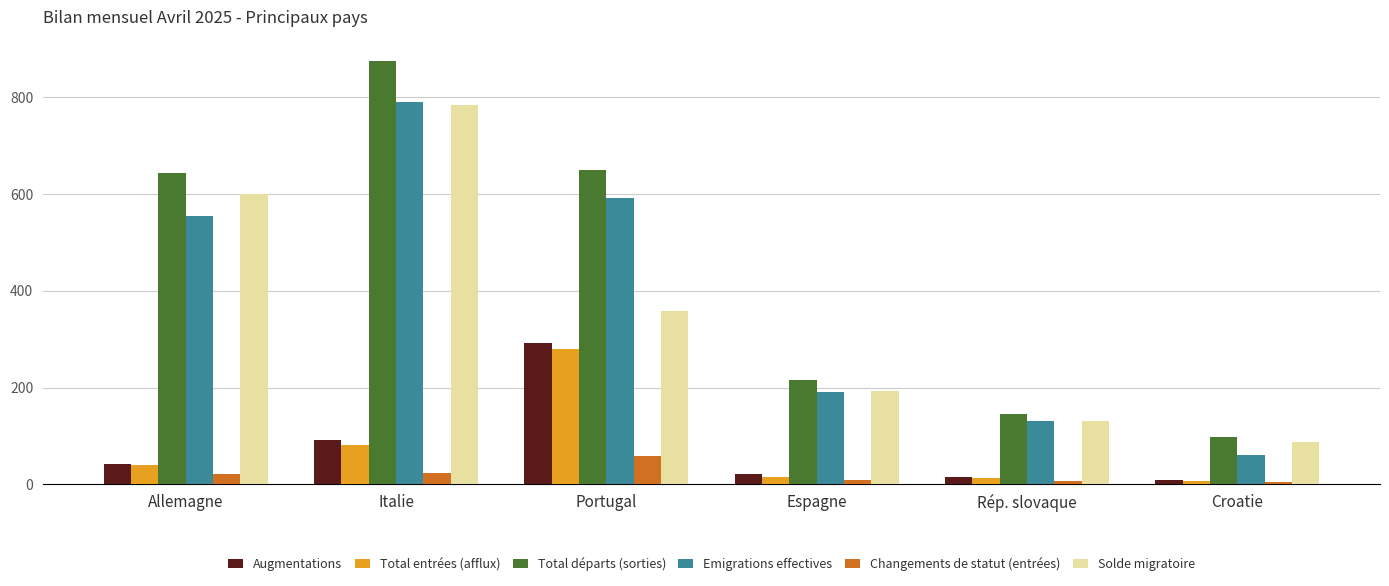

What are all the series names shown in the legend?

Augmentations, Total entrées (afflux), Total départs (sorties), Emigrations effectives, Changements de statut (entrées), Solde migratoire